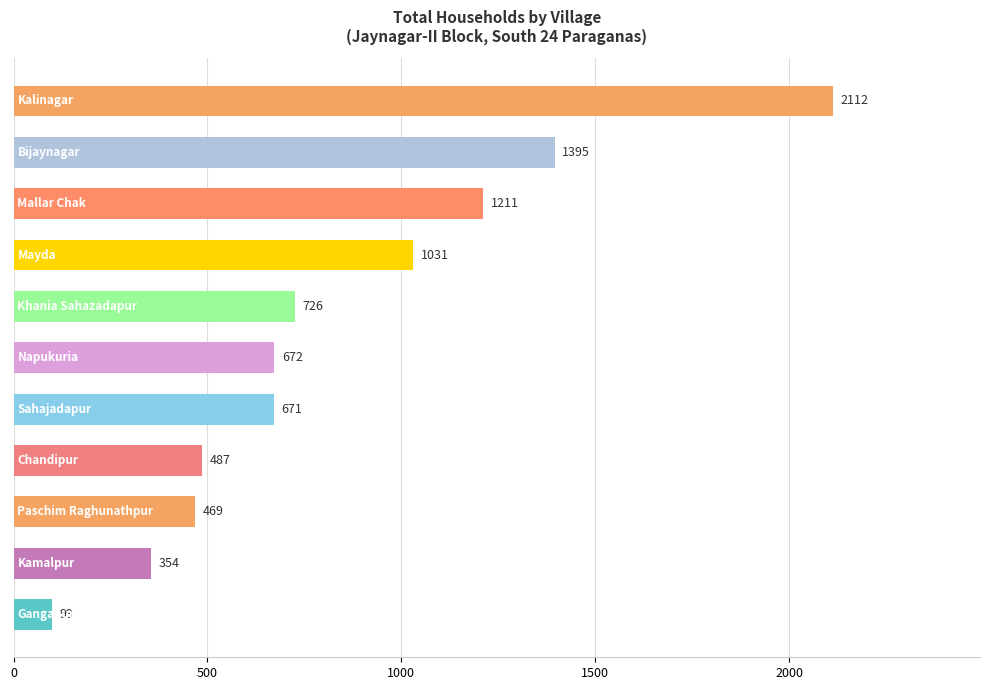

What is the smallest value displayed?

99